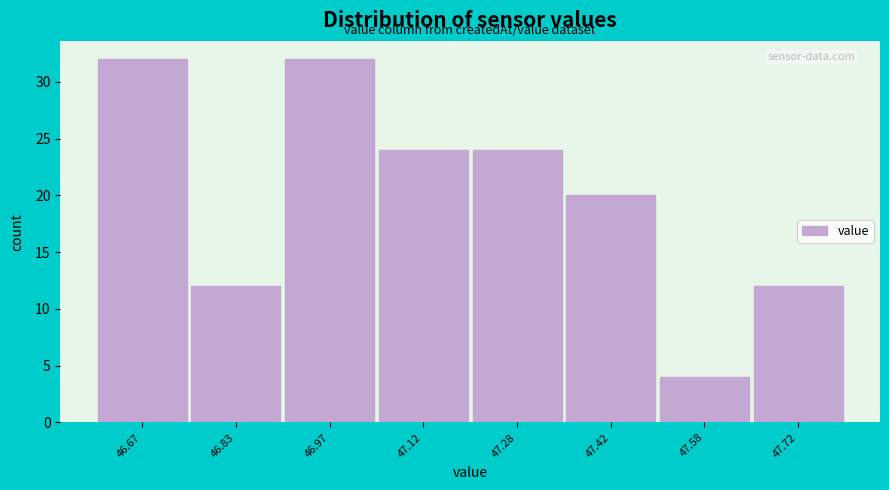

What is the height of the bar covering 46.60 to 46.75 on the x-axis? Neither the bar edges nor the heights are printed on the chart, so give them approximately, as read against the axes.

32